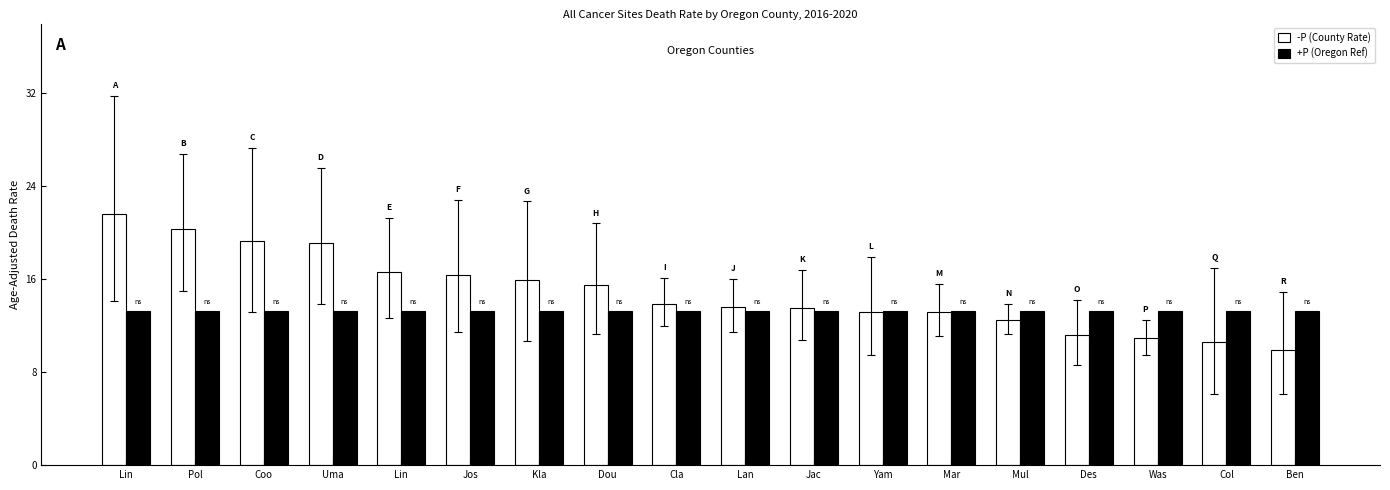

Count the number of data series in this chart.

2